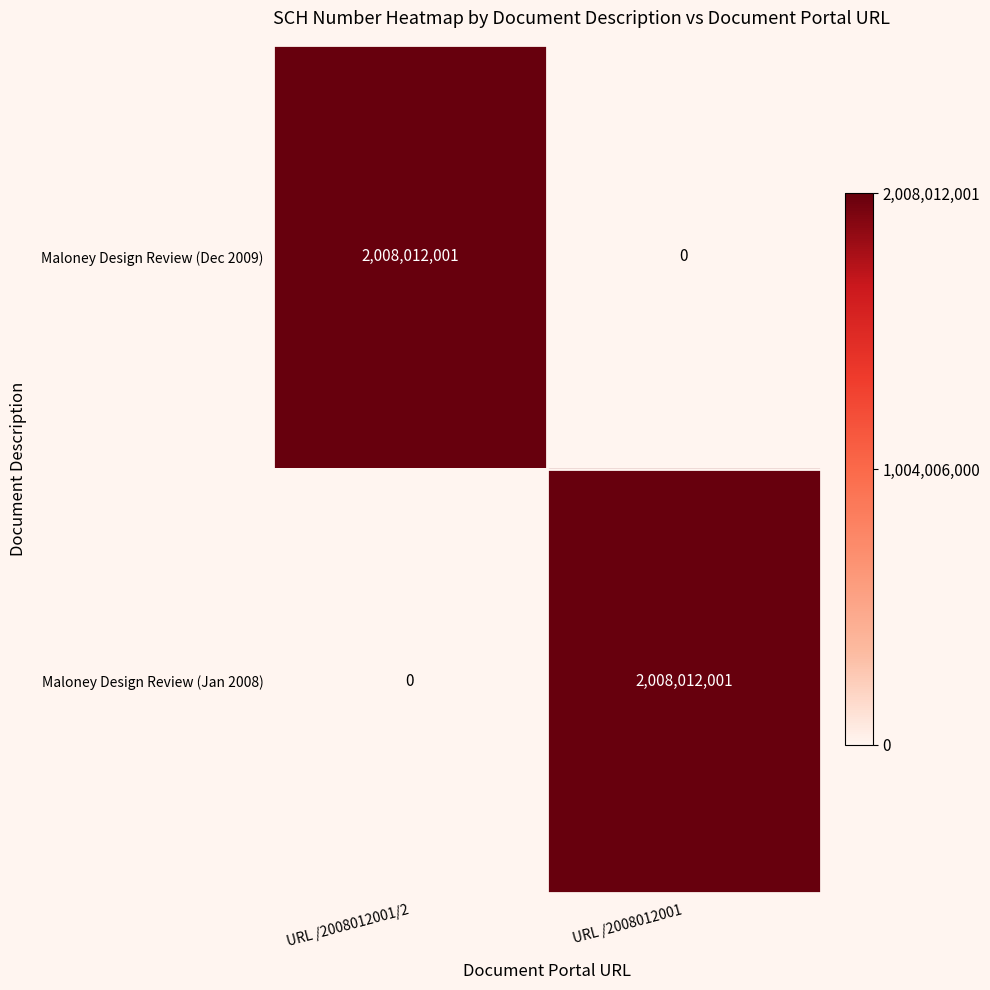

At URL /2008012001, list the series in order from largest to smallest.

Maloney Design Review (Jan 2008), Maloney Design Review (Dec 2009)